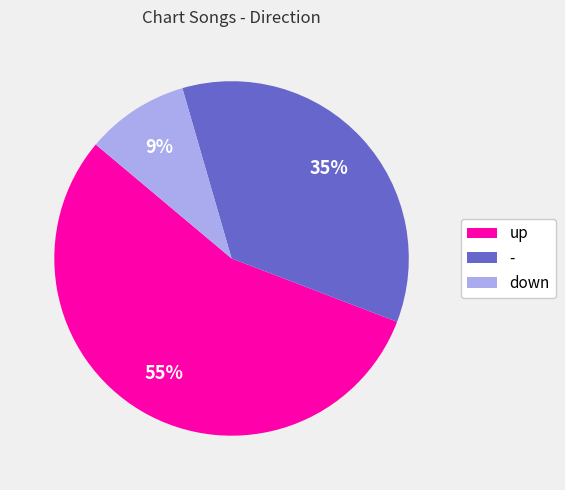

Combined, do - and down account for over 50%?

No